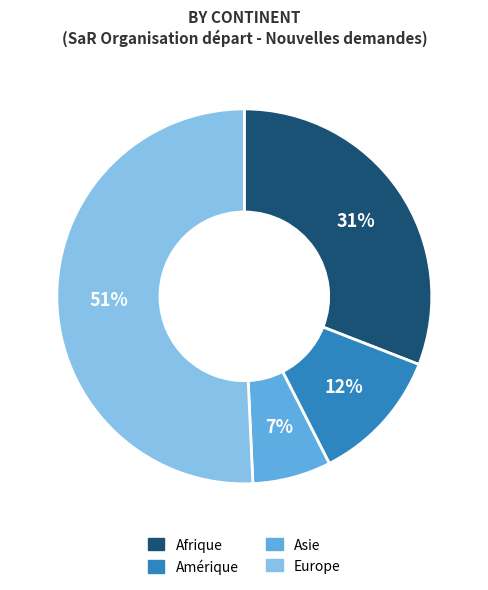

Is there any slice that represents more than half of the pie?

Yes